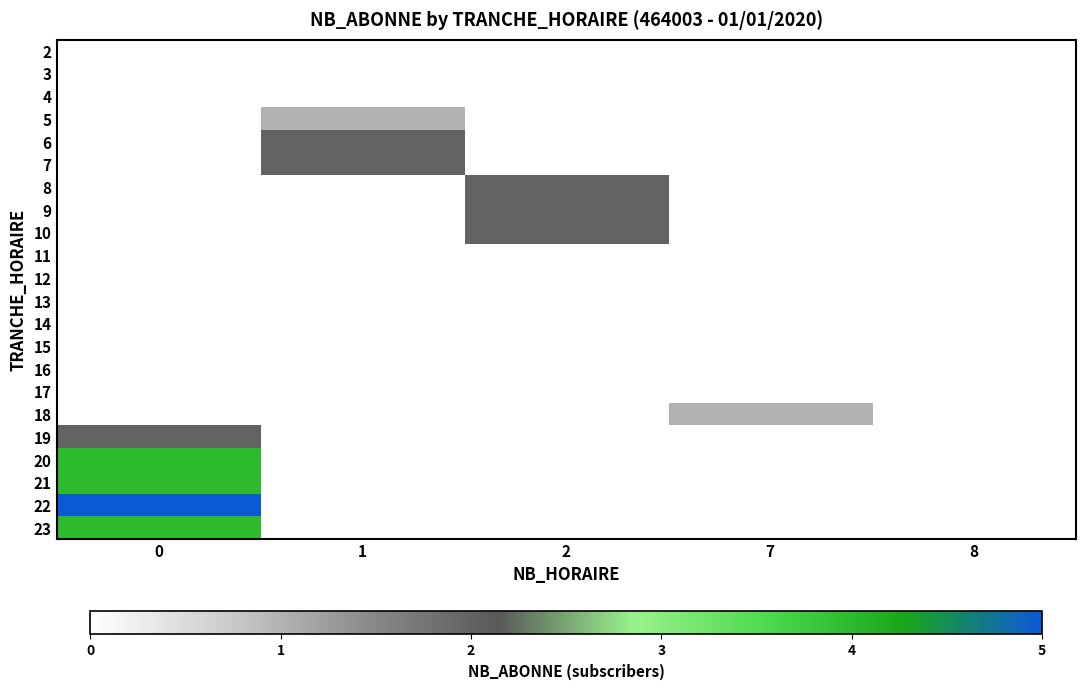

At how many categories does at least one series exceed 4?

1